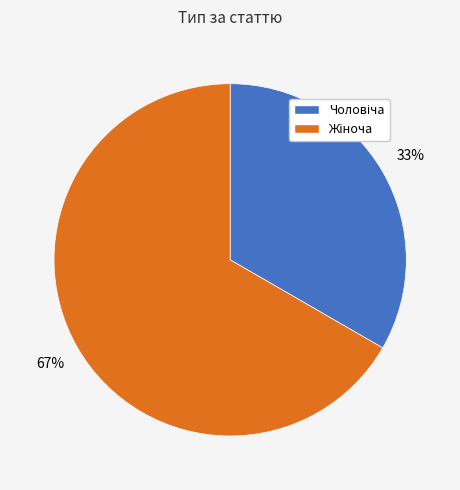

Is there a majority slice in this chart?

Yes